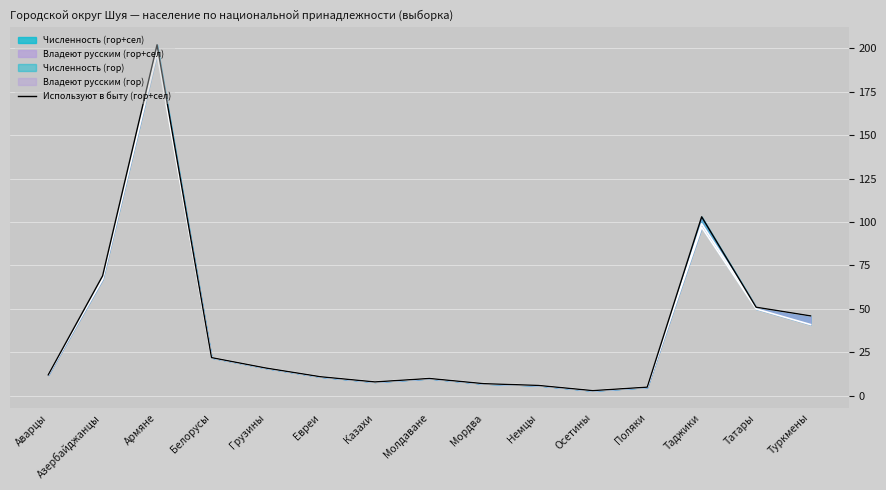

The value at Поляки is 7. True or false?

False